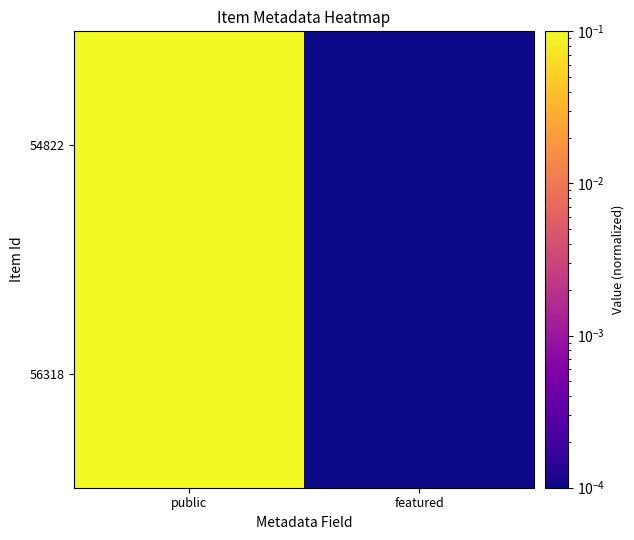

At public, list the series in order from smallest to largest.

56318, 54822